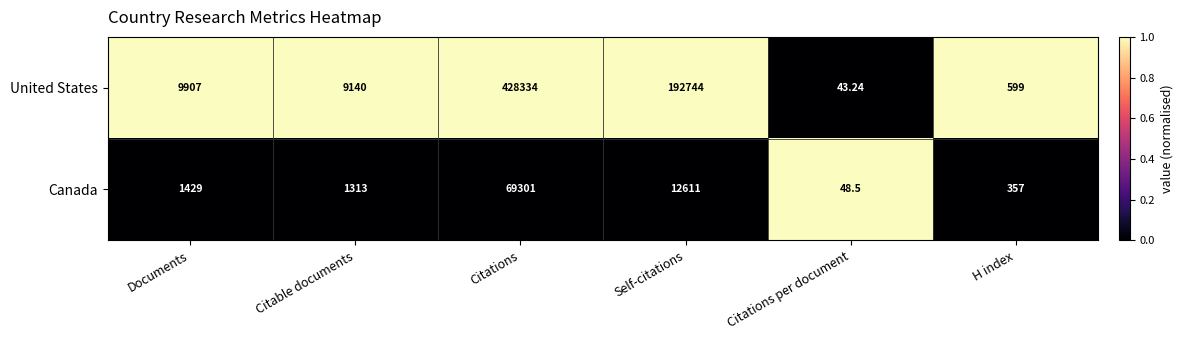

Is the value of United States at Documents greater than the value of Canada at Citations?

No